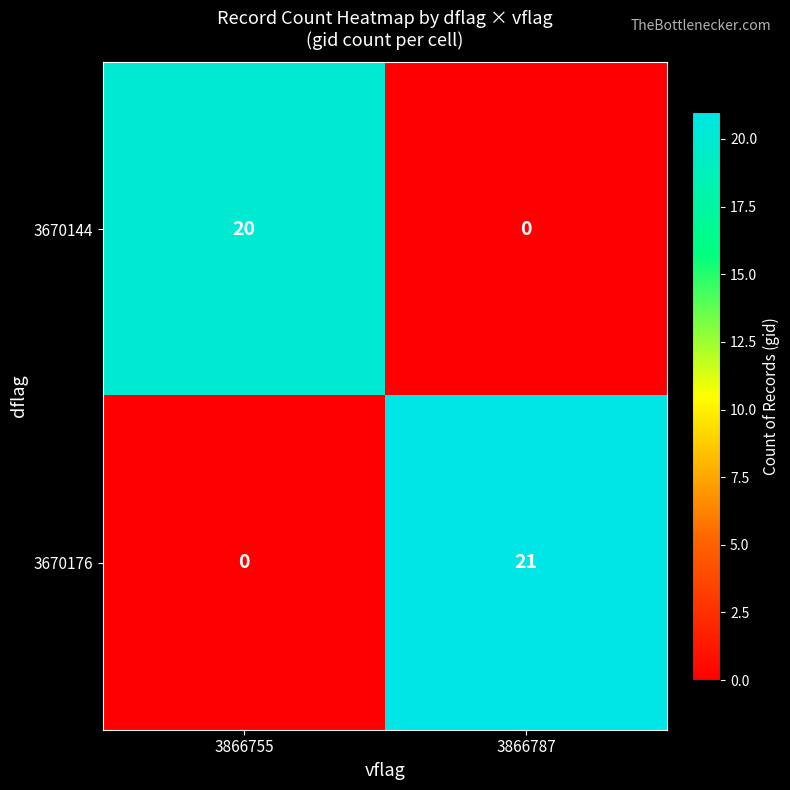

List the series in order of their peak value, lowest first.

3670144, 3670176